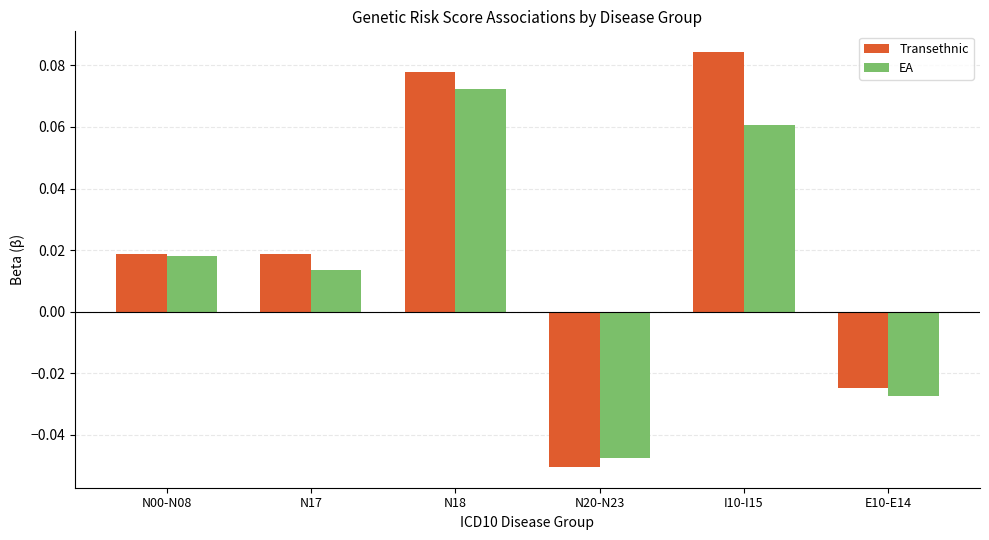

What is the label of the 2nd bar from the left?

N17